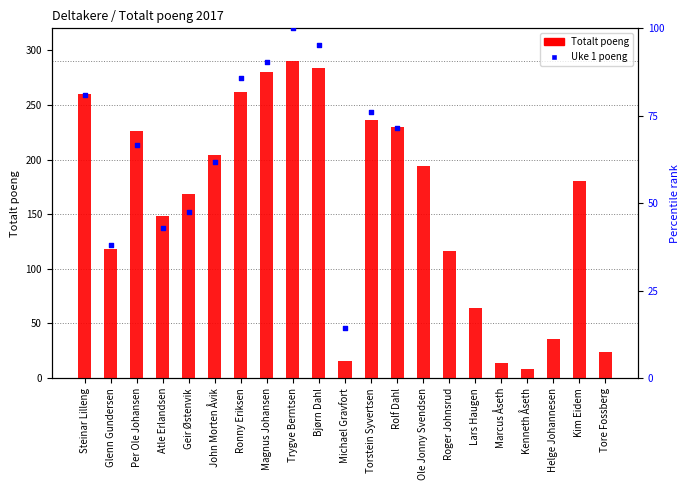

What is the change in value from Glenn Gundersen to Geir Østenvik?

+50